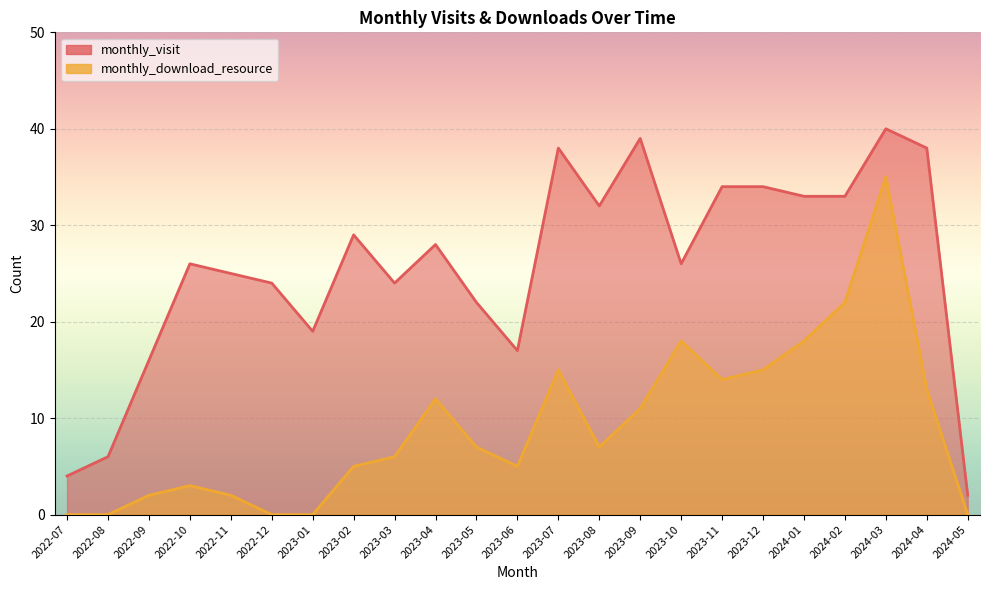

What is the sum of all monthly_download_resource values?

210